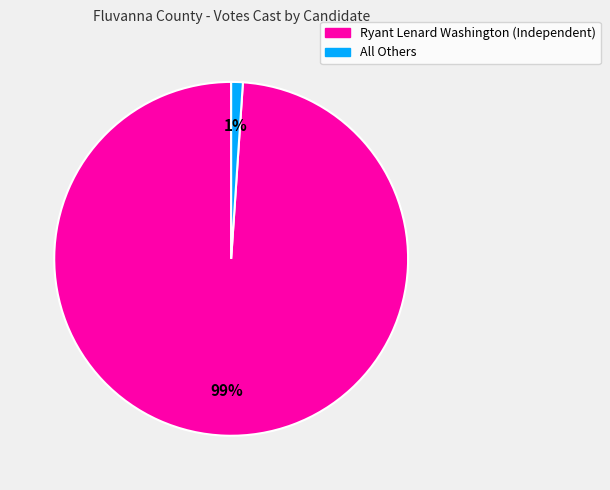

To the nearest percent, what is the average slice percentage?

50%